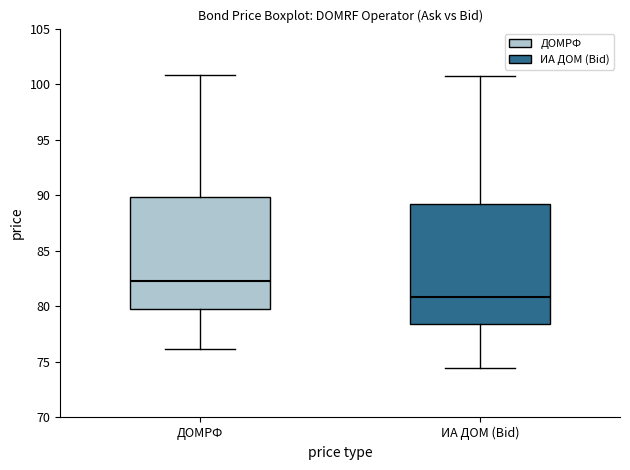

Reading left to right, transcribe this box plot: for each box, give where its median line is, the range the box spans, and where its two whiskers end, as read against the y-axis. The values are not printed on the chart, so give them approximately, as read against the axis.

ДОМРФ: median 82.5, box 79.5 to 90.0, whiskers 76.0 to 101.0
ИА ДОМ (Bid): median 81.0, box 78.5 to 89.0, whiskers 74.5 to 100.5